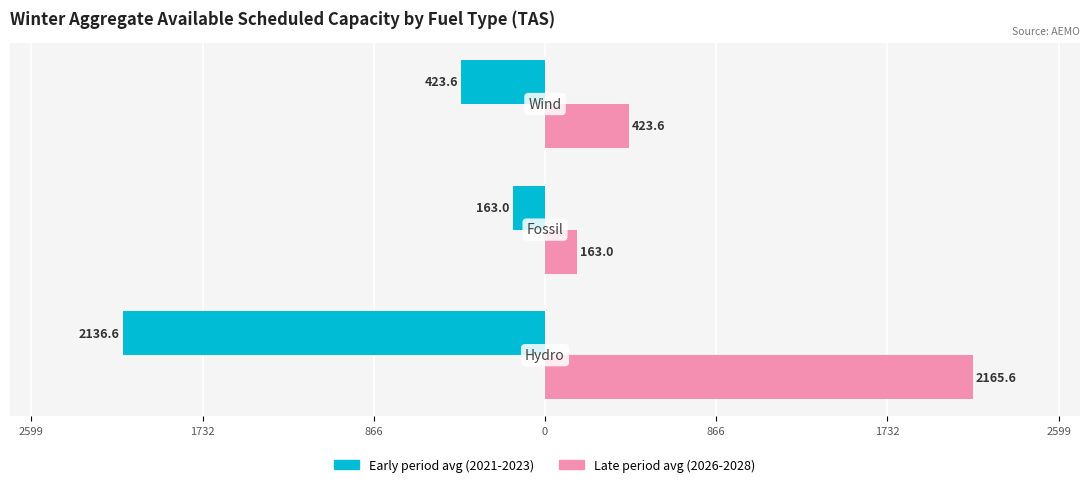

Rank the series by their average value, from lowest to highest.

Early period avg (2021-2023), Late period avg (2026-2028)